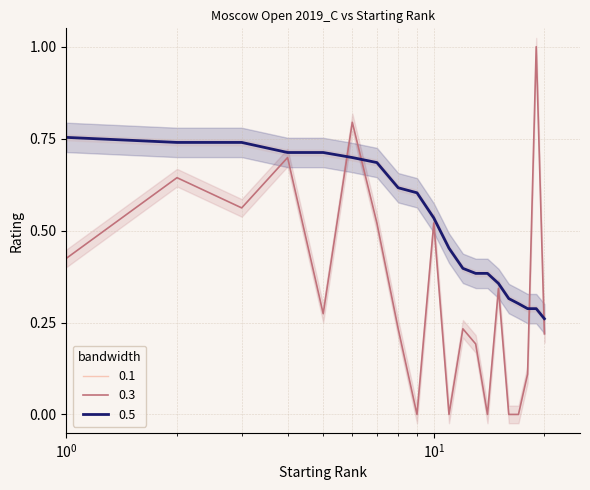

At which category is the sum across all series the highest?

1